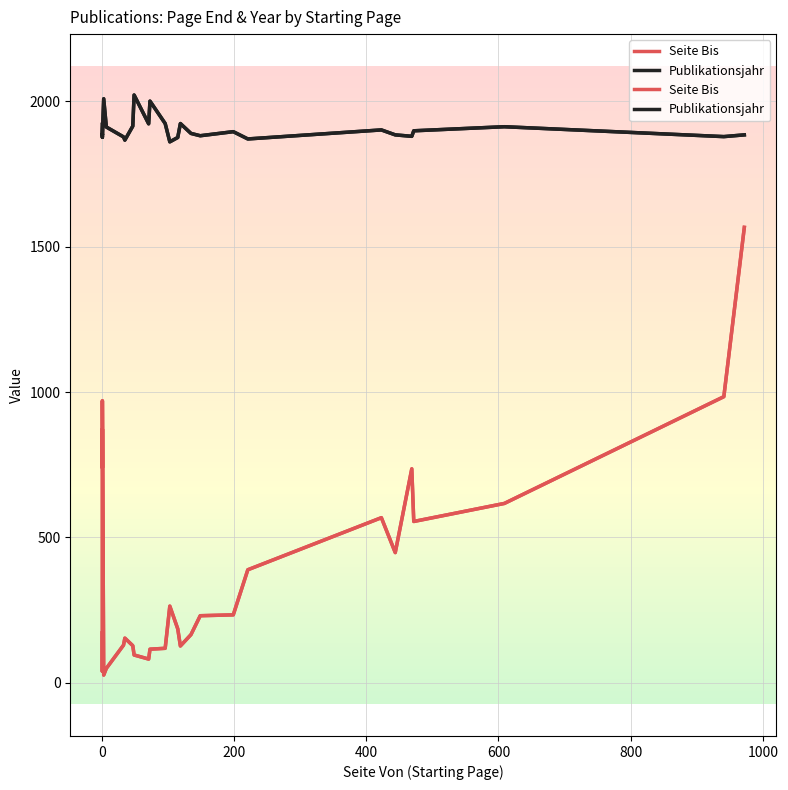

What is the sum of all Seite Bis values?

12285